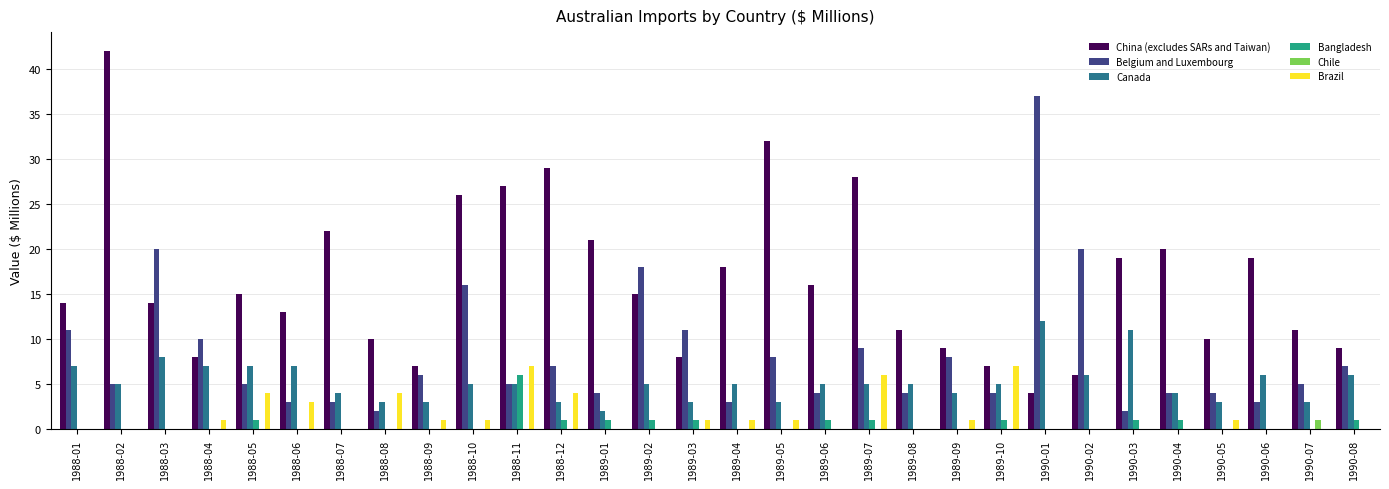

What is the sum of all Brazil values?

43